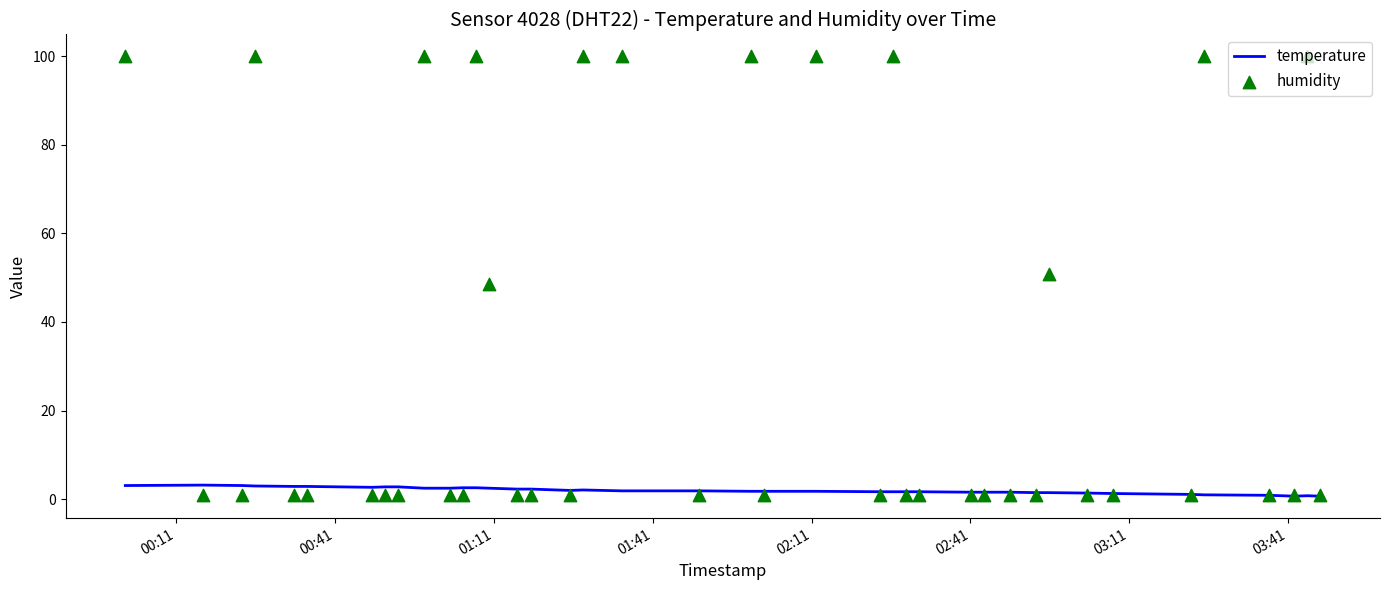

Which series reaches the maximum Y coordinate?

humidity